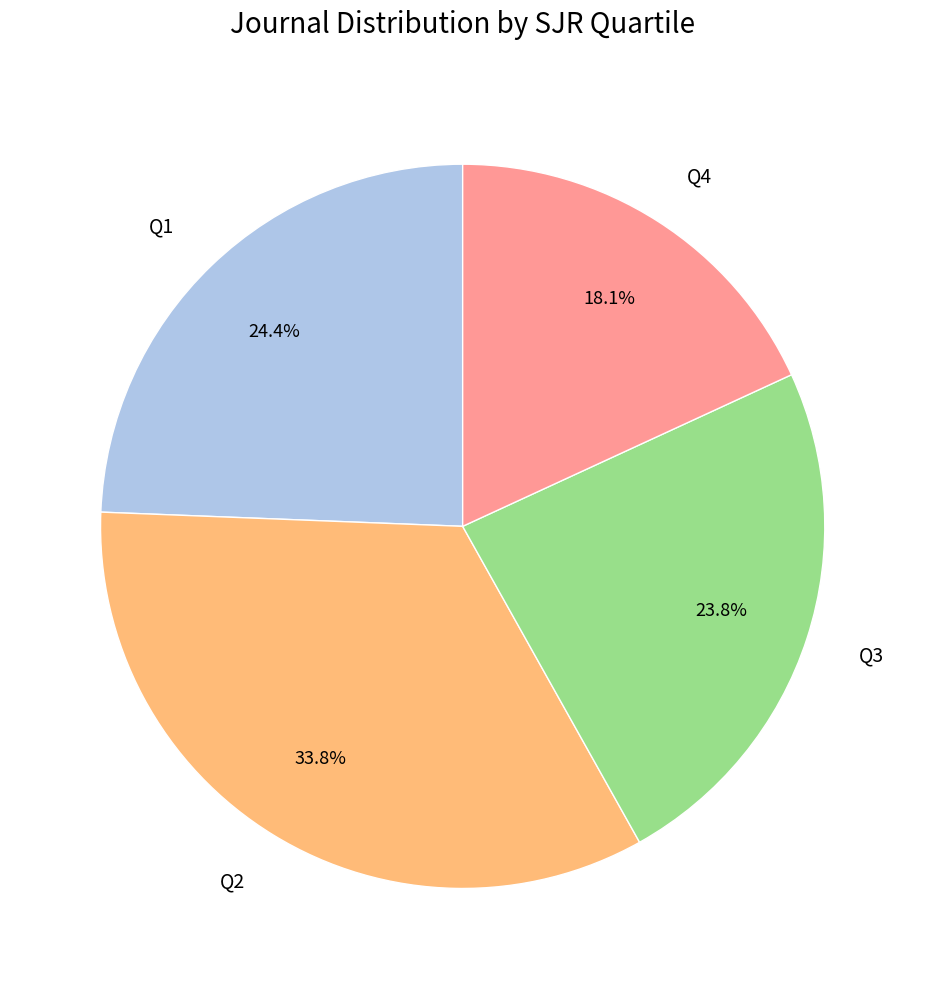

To the nearest percent, what is the average slice percentage?

25%